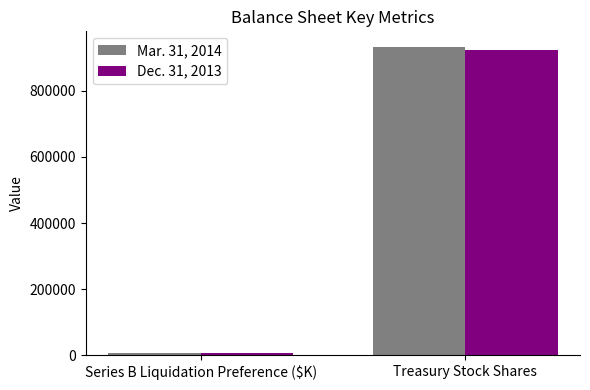

Count the number of data series in this chart.

2